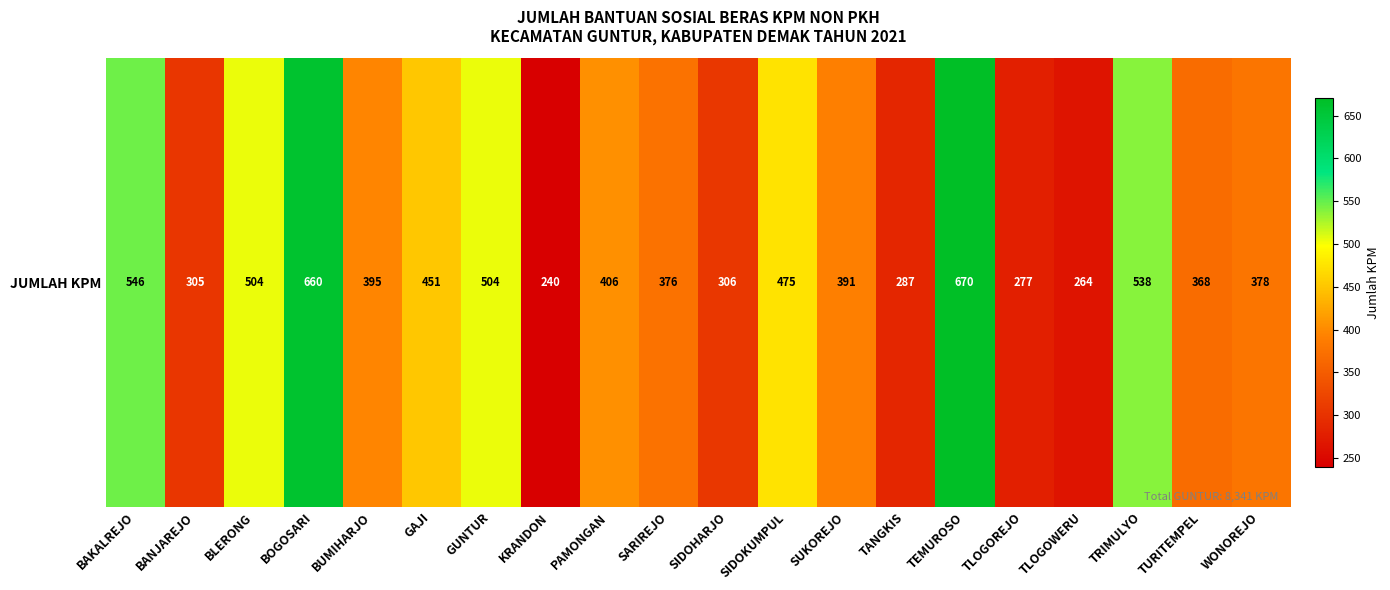

Reading right to left, list all the values displayed in this chart.

WONOREJO=378	TURITEMPEL=368	TRIMULYO=538	TLOGOWERU=264	TLOGOREJO=277	TEMUROSO=670	TANGKIS=287	SUKOREJO=391	SIDOKUMPUL=475	SIDOHARJO=306	SARIREJO=376	PAMONGAN=406	KRANDON=240	GUNTUR=504	GAJI=451	BUMIHARJO=395	BOGOSARI=660	BLERONG=504	BANJAREJO=305	BAKALREJO=546